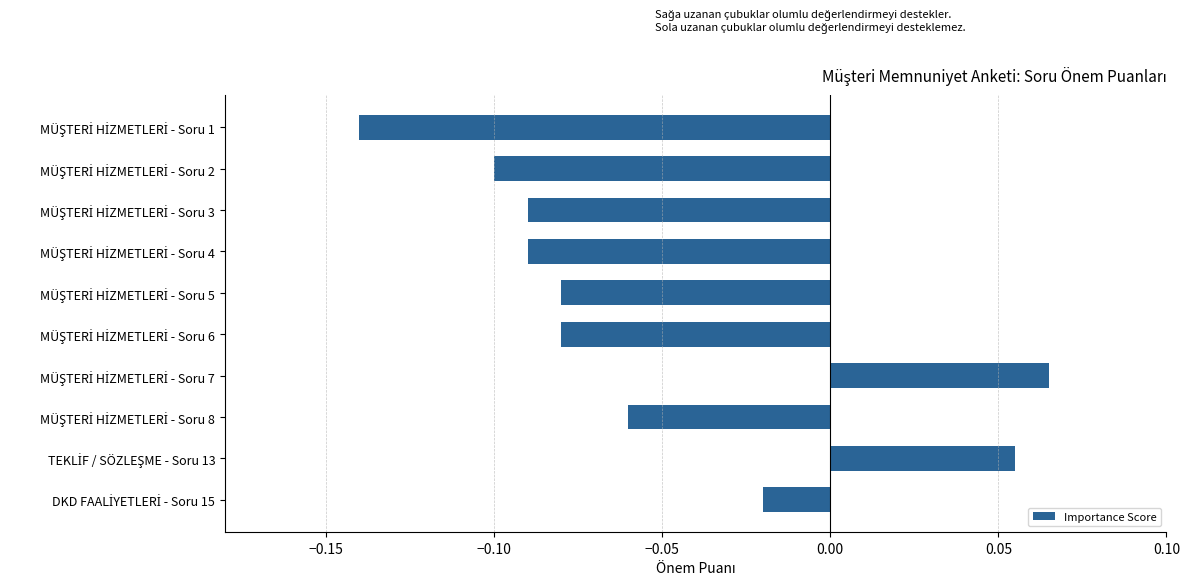

How many values are above zero?

2